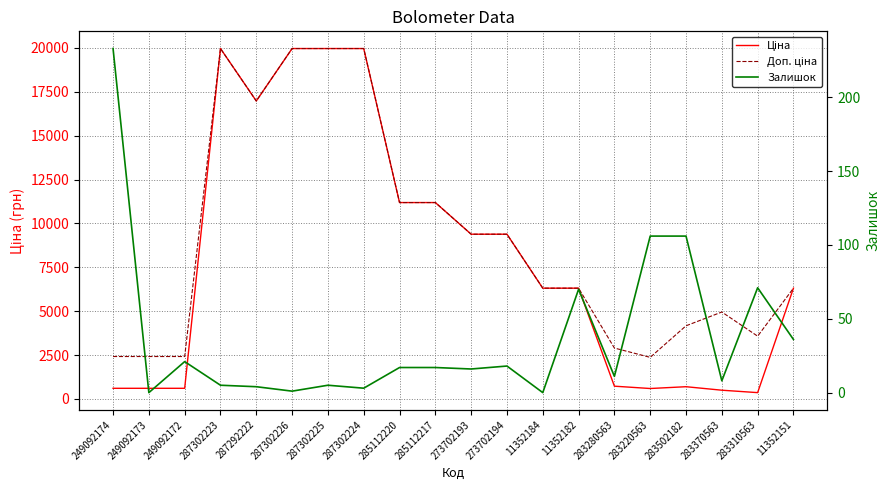

In Ціна, how many points are higher than both neighbors (excluding endpoints)?

2